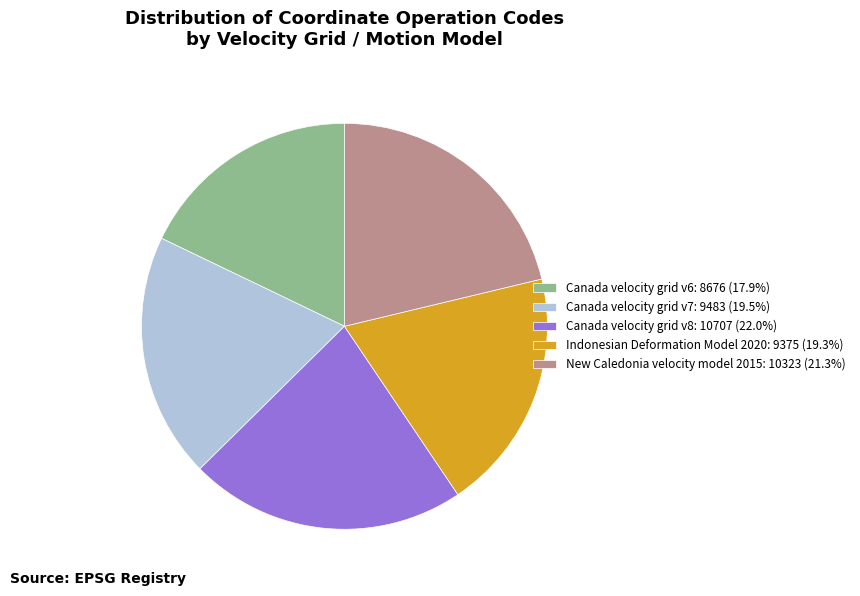

Do Canada velocity grid v6: 8676 (17.9%) and Canada velocity grid v7: 9483 (19.5%) together represent more than half of the pie?

No